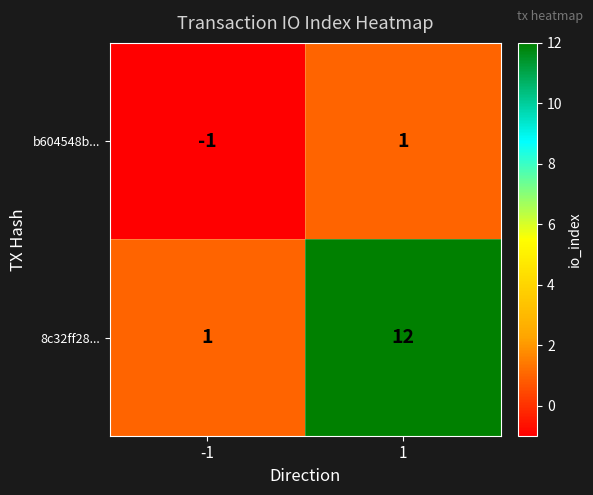

Count the number of categories in the chart.

2